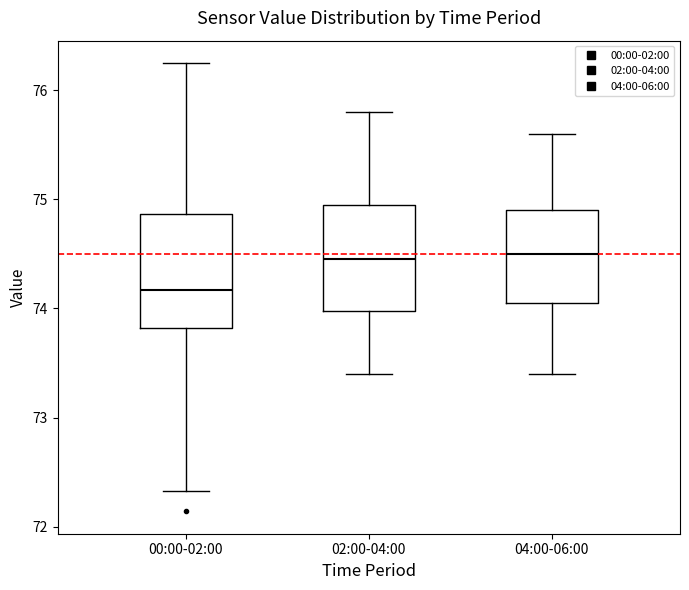

Where does the lower whisker of the box for 04:00-06:00 end on the y-axis? The values are not printed on the chart, so give them approximately, as read against the axis.

73.4